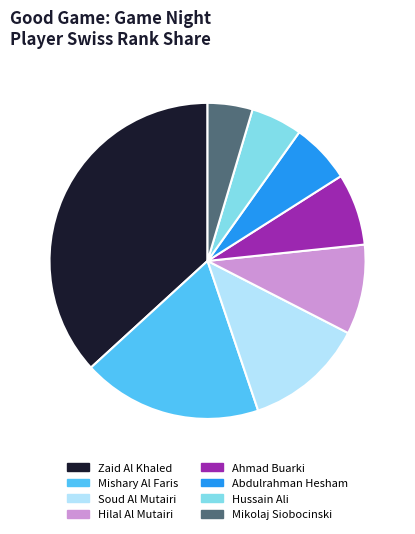

Approximately how many times larger is the value at Zaid Al Khaled compared to Soud Al Mutairi?

3.0